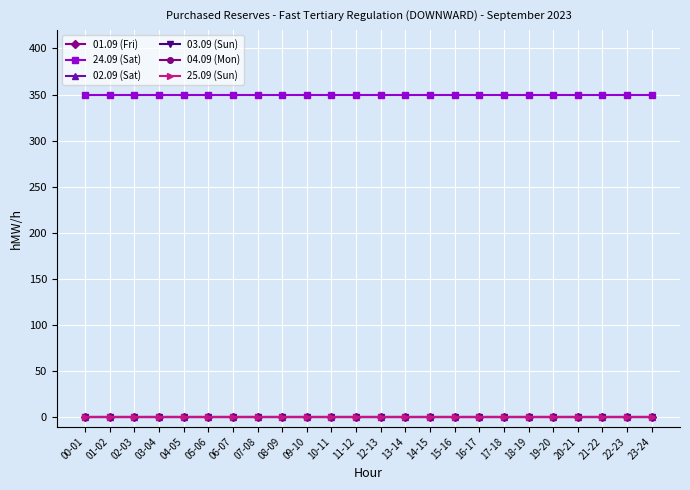

Which has a higher value, 22-23 or 02-03?

22-23